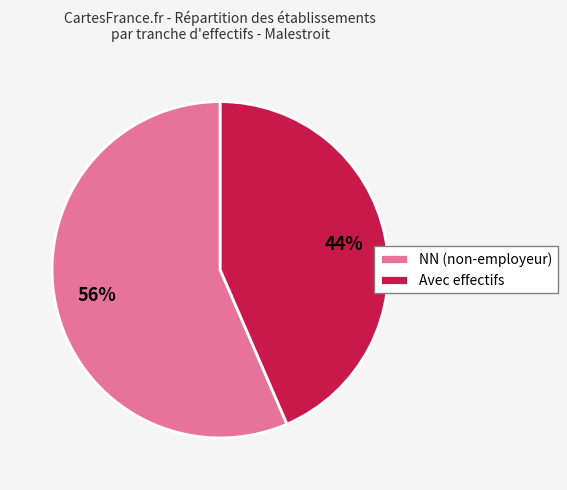

Between Avec effectifs and NN (non-employeur), which is larger?

NN (non-employeur)